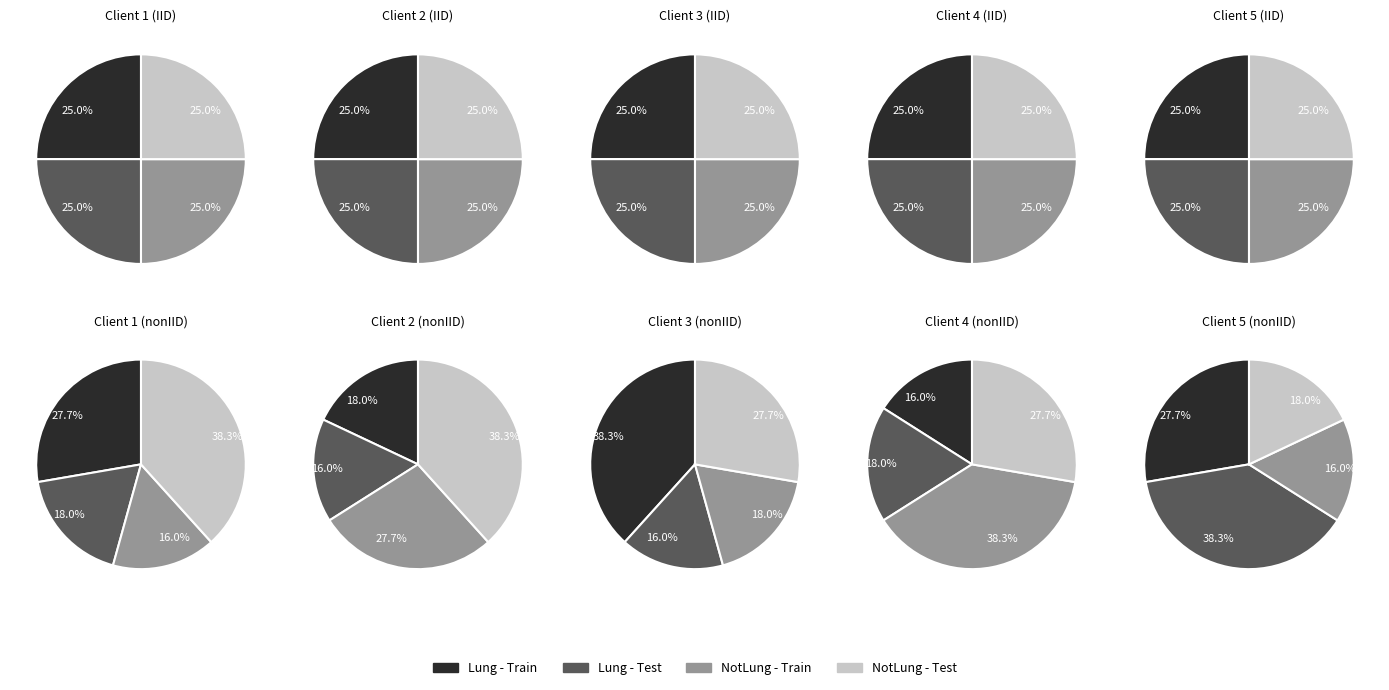

Is pct05 the majority of the pie?

No